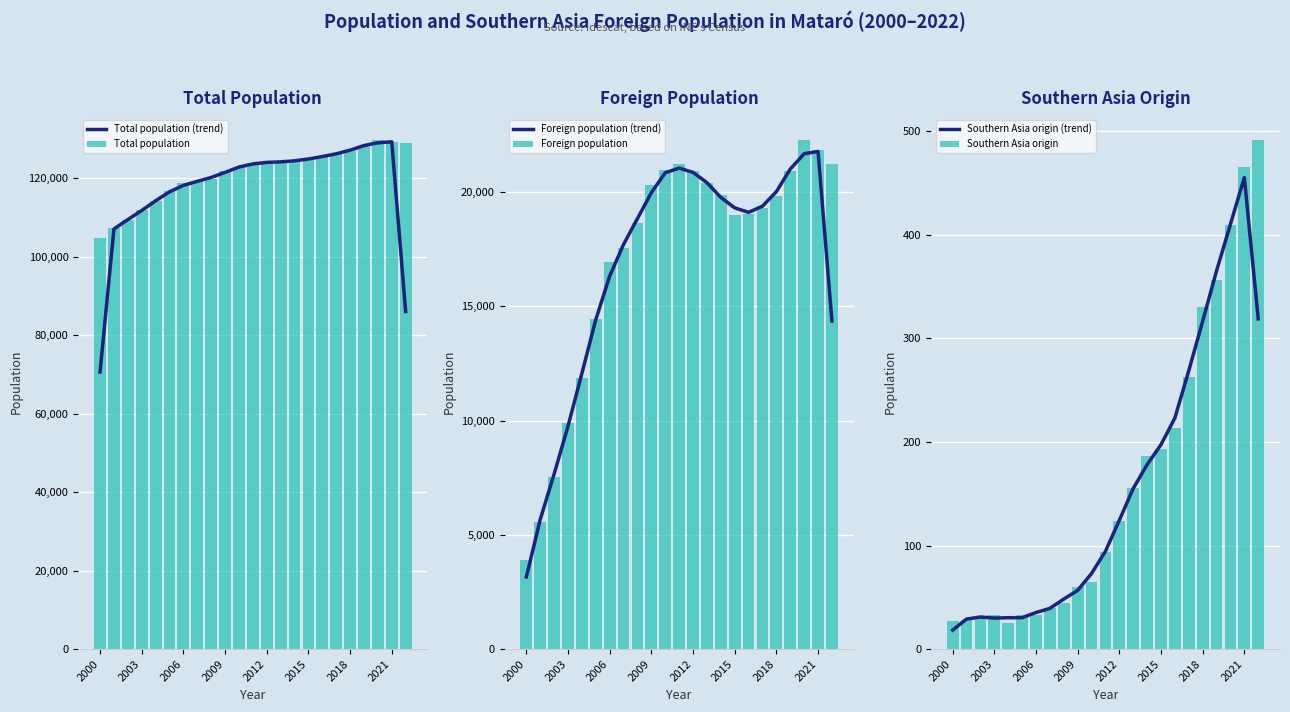

Are the bars grouped side by side (vs. stacked)?

Yes